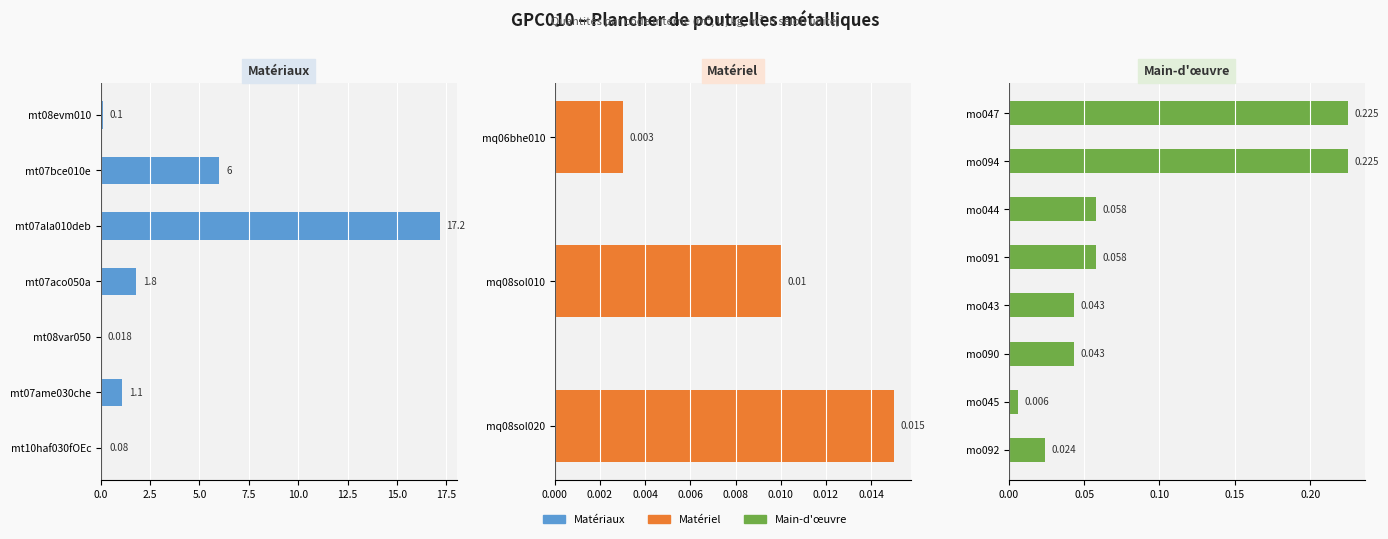

What is the value of the 11th bar from the left?

0.2